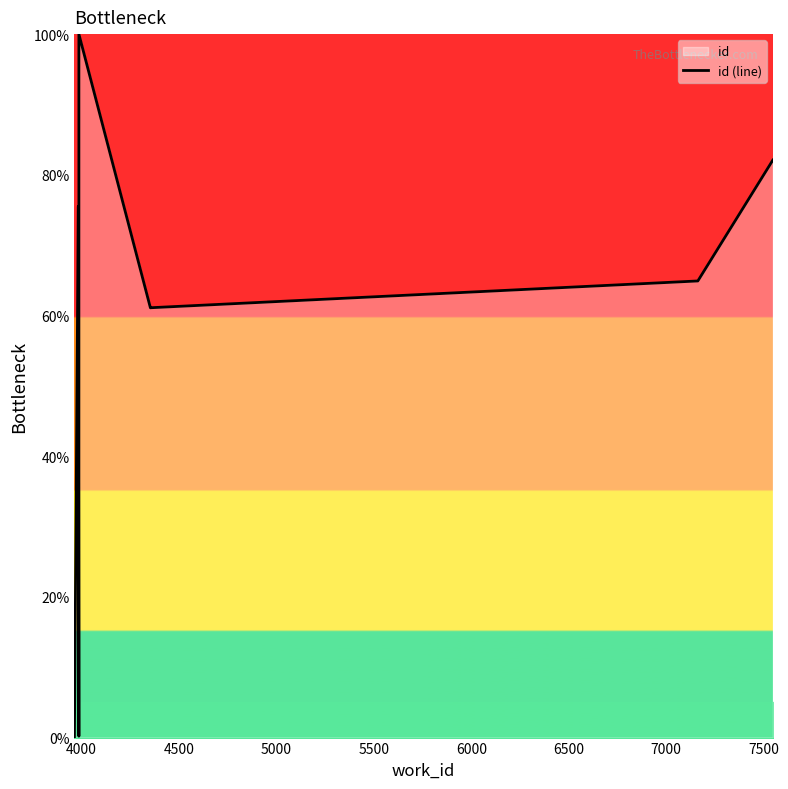

What is the value of the 6th point from the left?

100.0